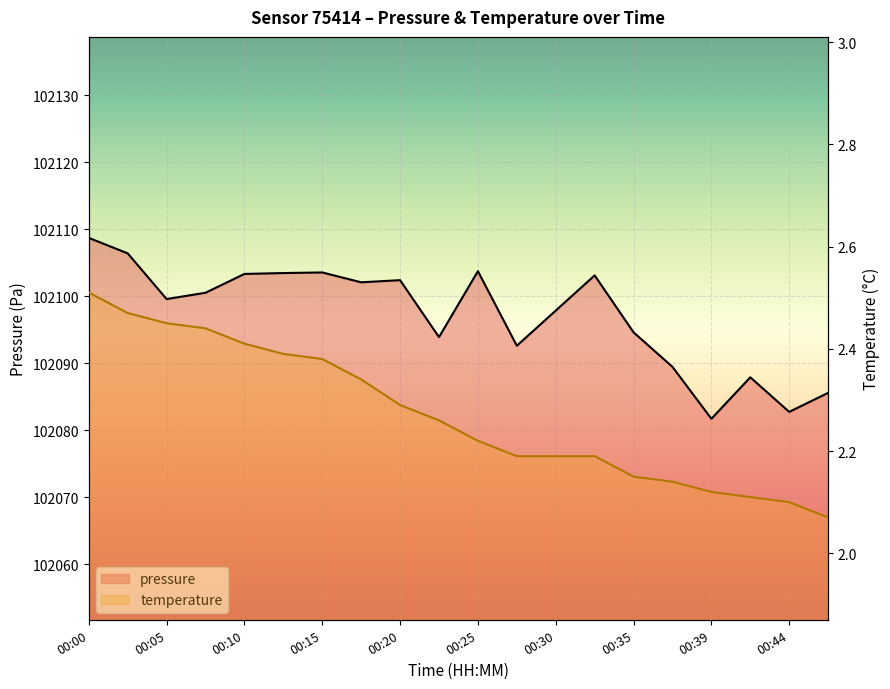

Rank the categories by temperature value from lowest to highest.

00:47, 00:44, 00:42, 00:39, 00:37, 00:35, 00:27, 00:30, 00:32, 00:25, 00:22, 00:20, 00:17, 00:15, 00:12, 00:10, 00:07, 00:05, 00:03, 00:00